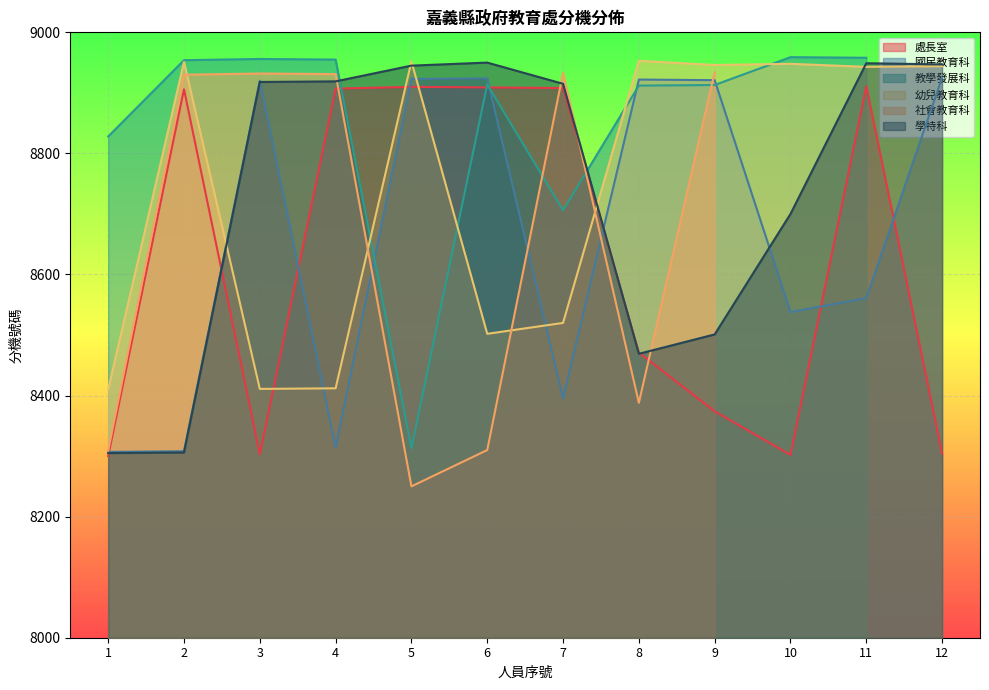

What is the difference between the second highest and minimum values in the 幼兒教育科 series?

542